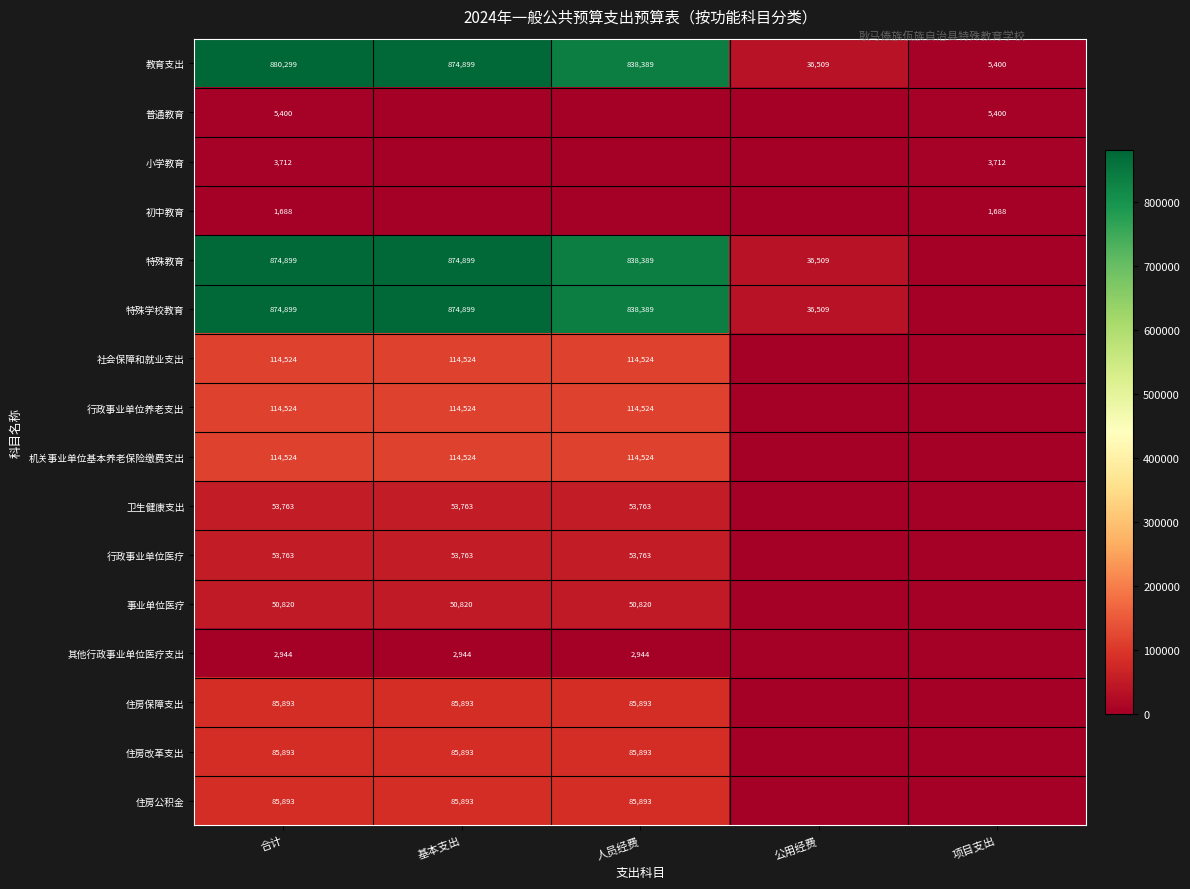

What is the difference between the highest and lowest values at 公用经费?

36509.4